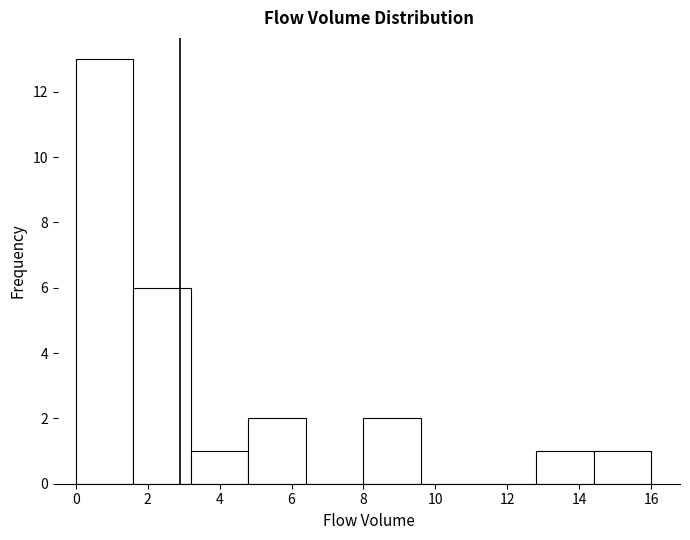

Over which range of the x-axis is the bar tallest?

0.0 to 1.6